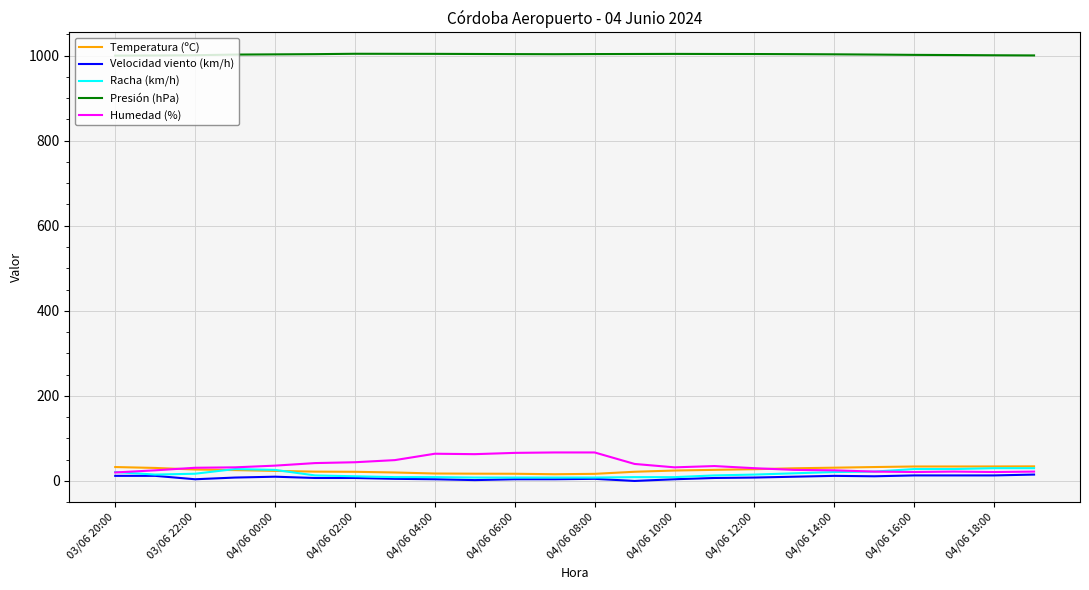

What is the maximum value shown in the chart?

1004.3